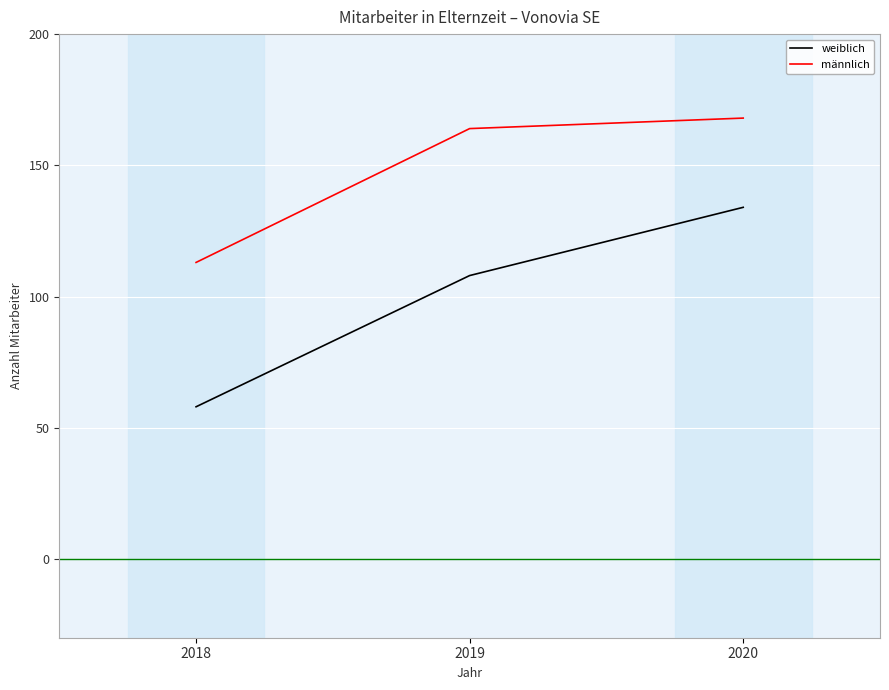

What is the sum of the männlich values at 2019 and 2020?

332